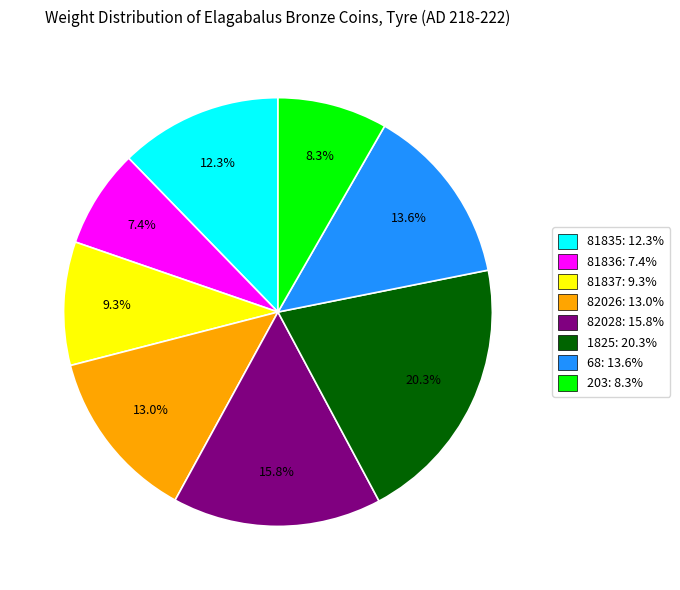

What percentage is NOT represented by 203: 8.3%?

91.7%